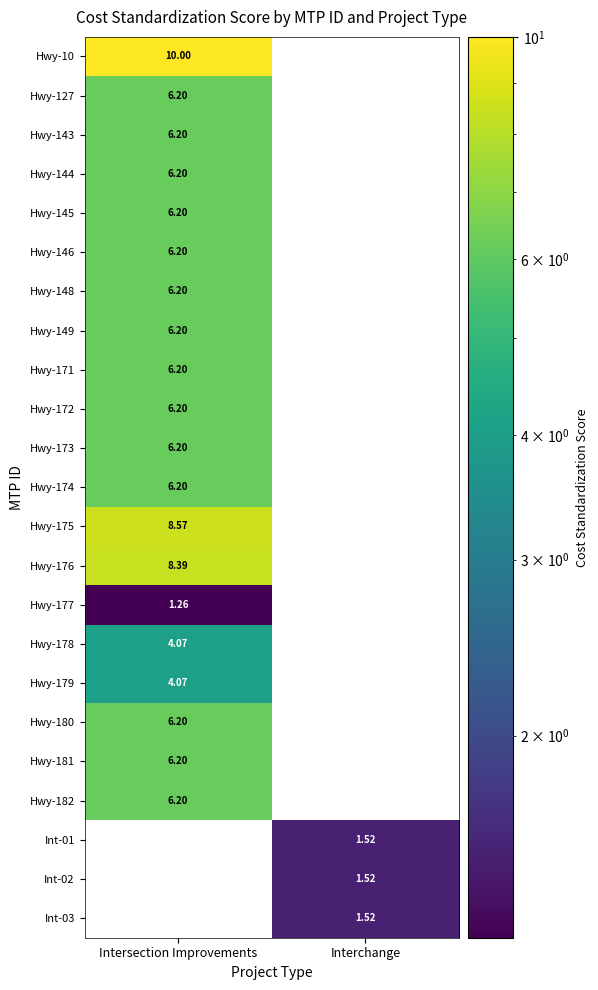

True or false: Int-03 has a value of 1.0 at Interchange.

False